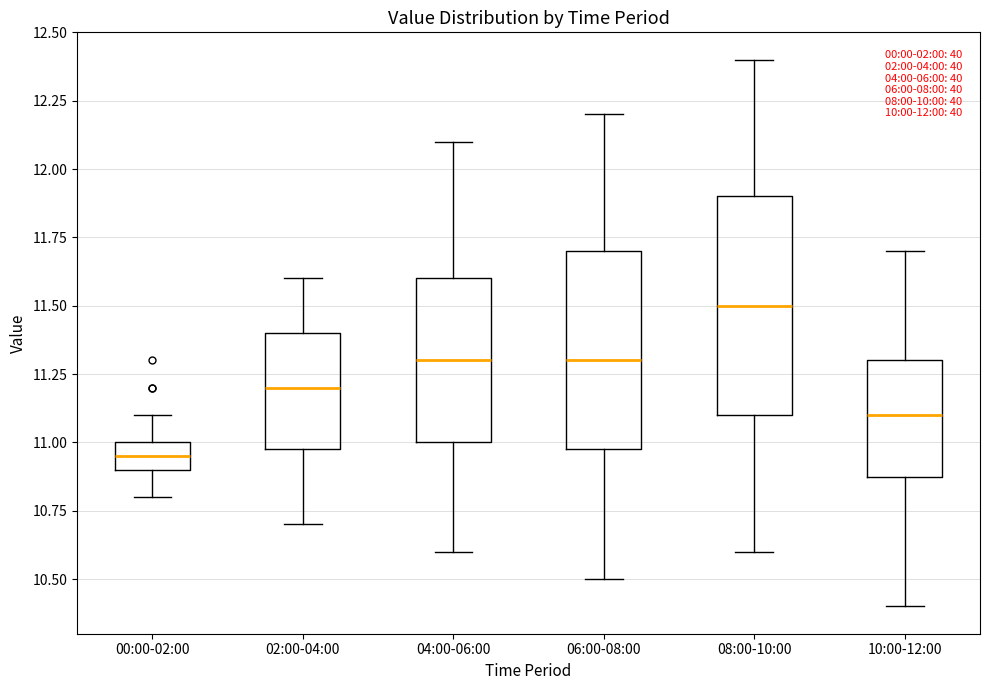

Which box is the tallest, from its lower edge to its upper edge?

08:00-10:00